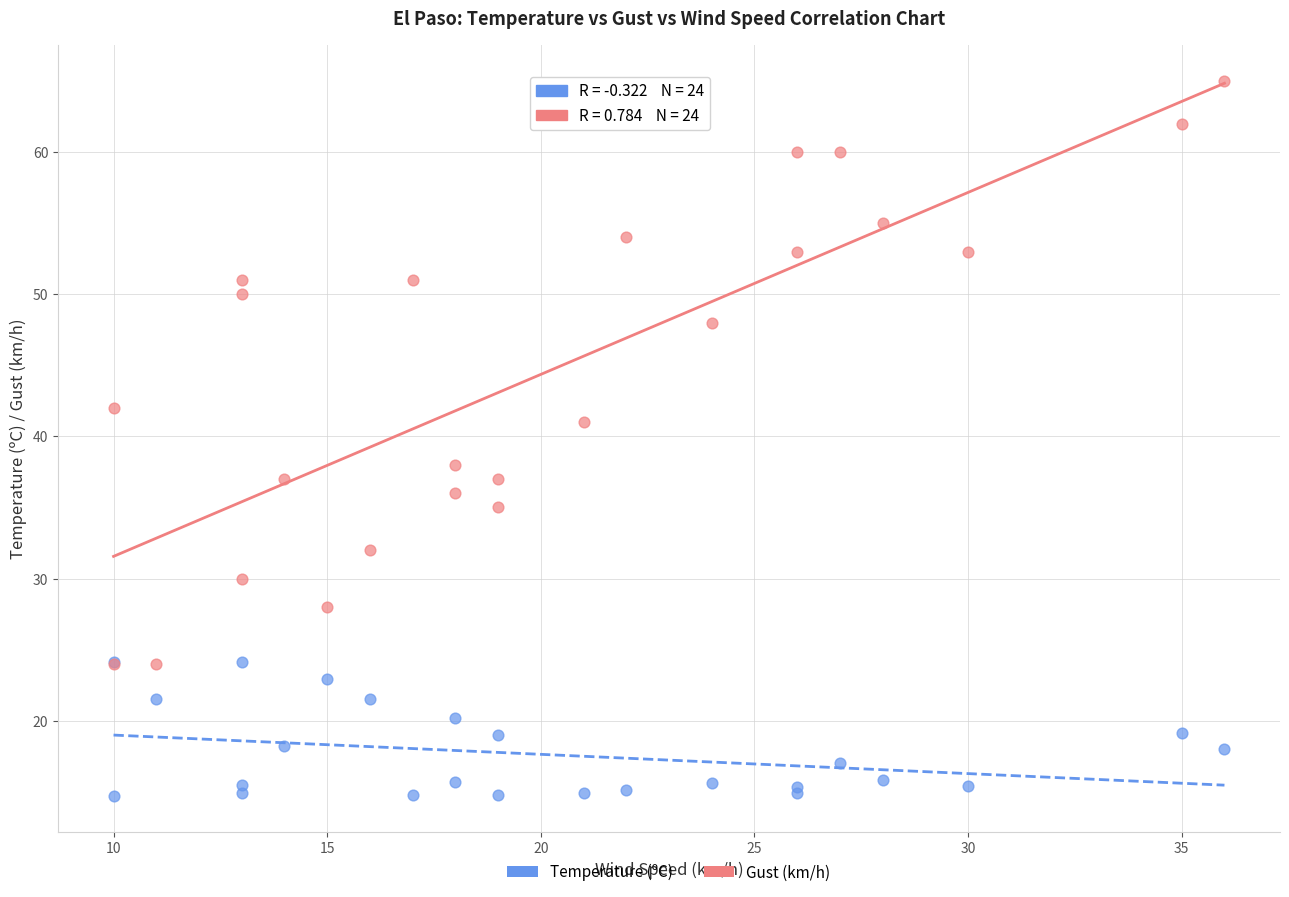

Which series contains the lowest Y value?

Temperature (ºC)